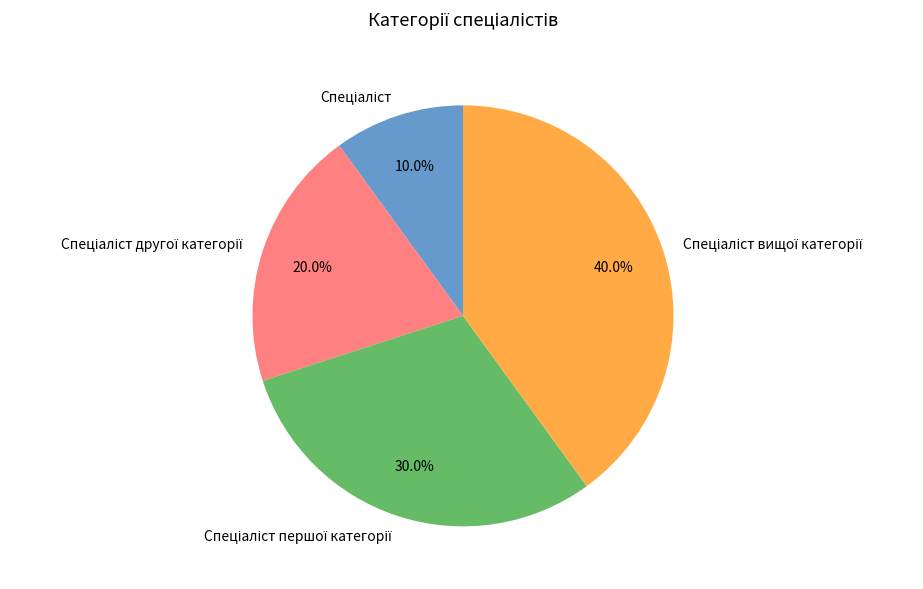

Is there a majority slice in this chart?

No